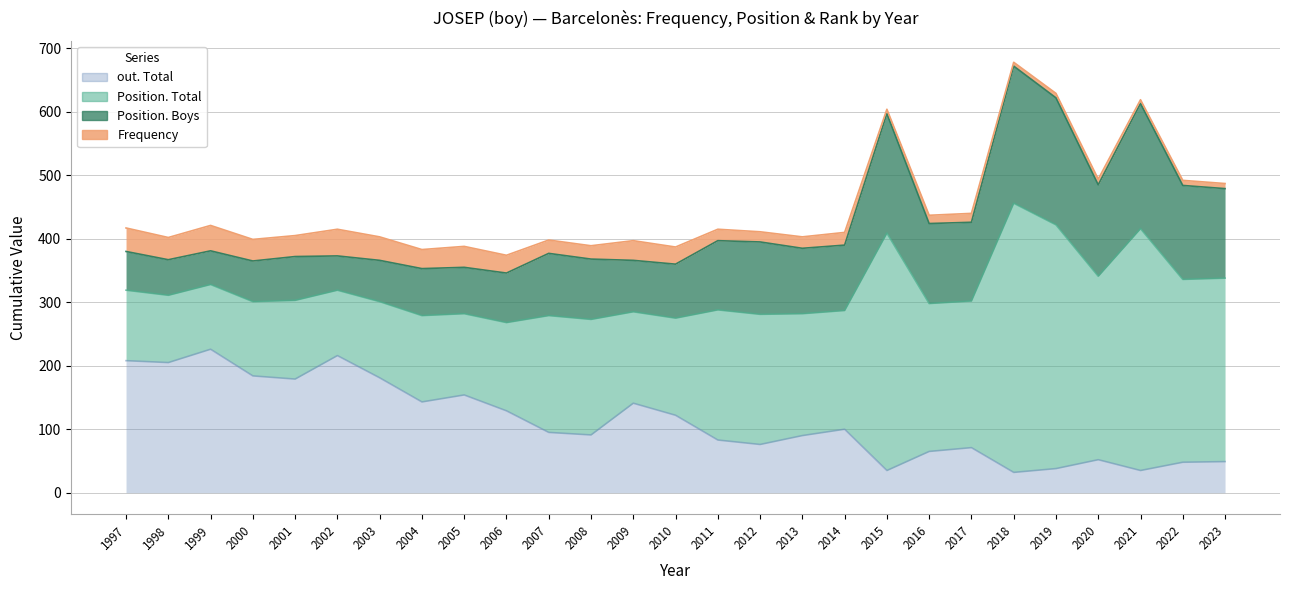

Where does the Position. Boys series first go above 98?

2011